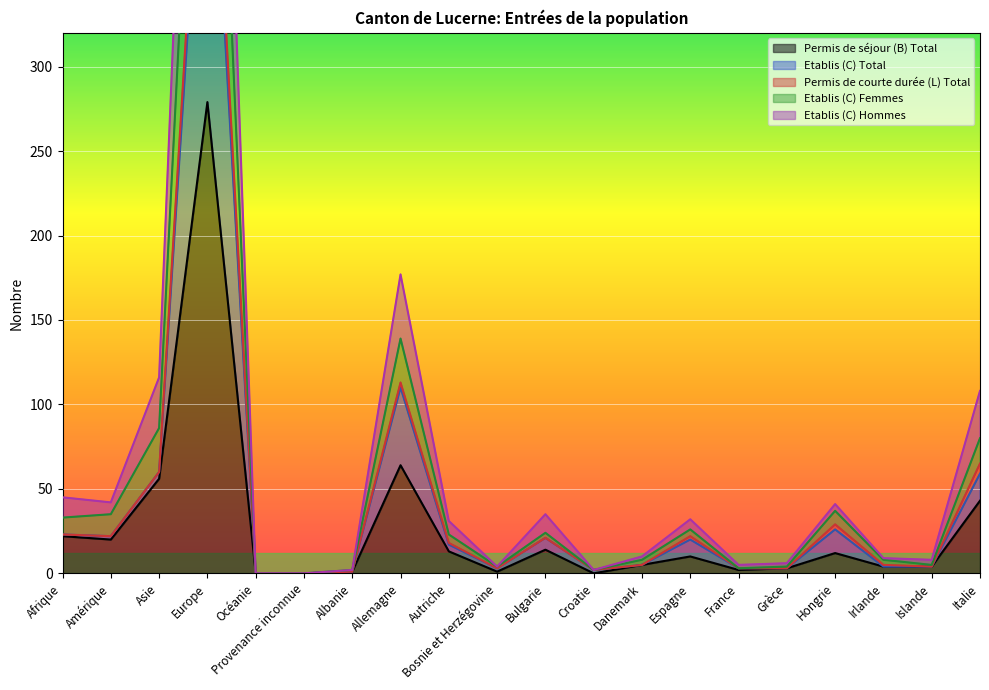

Is it true that Permis de séjour (B) Total equals 10 at Espagne?

True